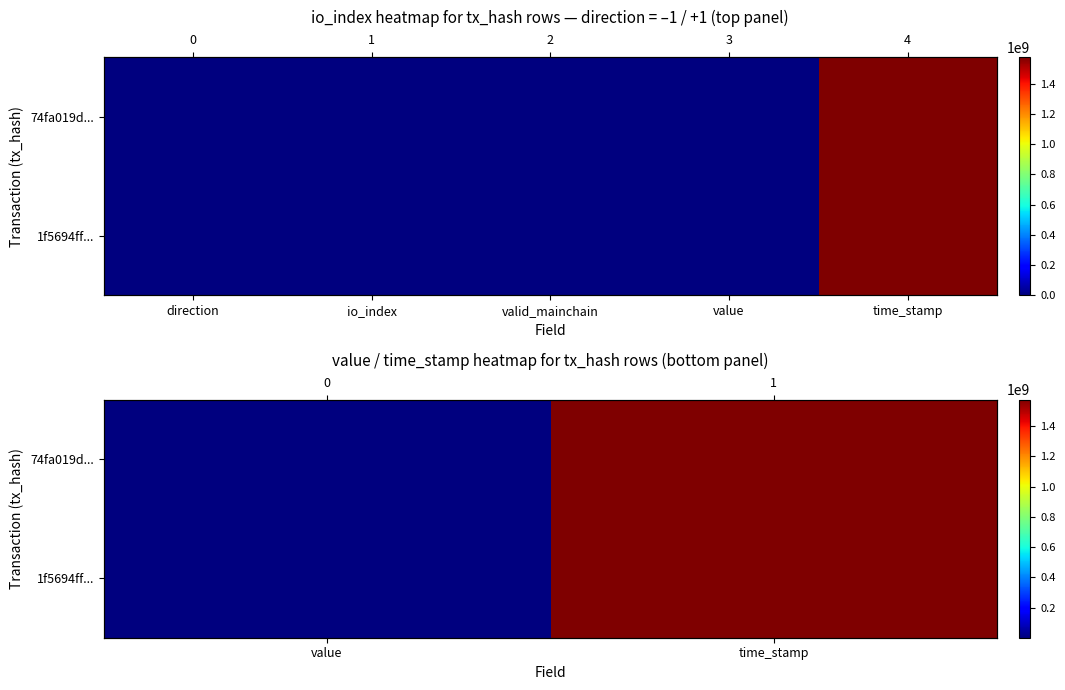

True or false: 74fa019d... has a value of 1030697738.9 at time_stamp.

False